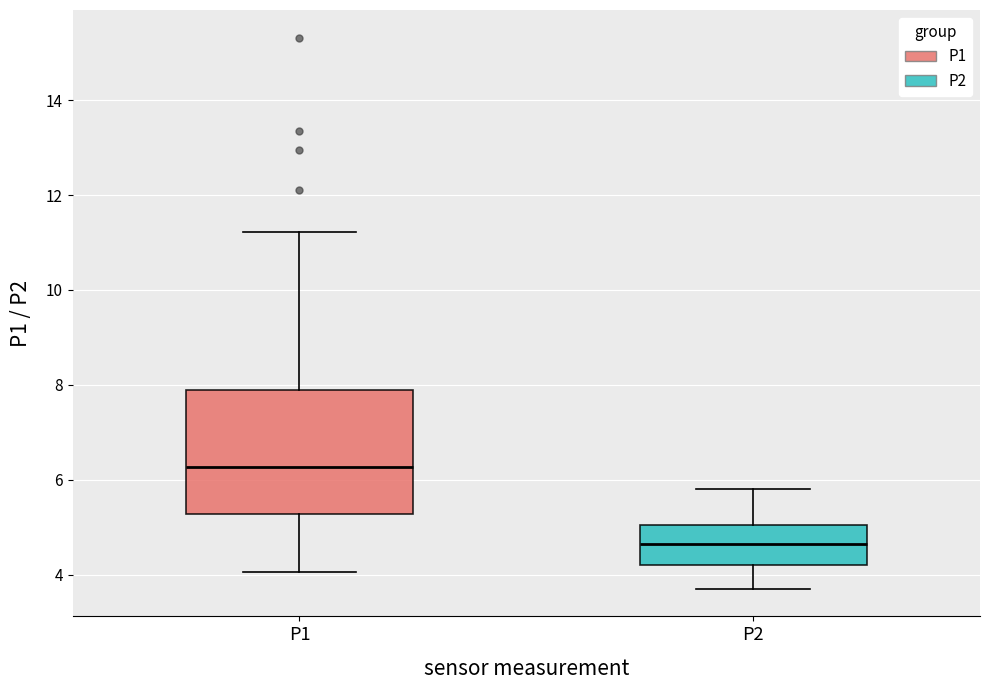

Comparing the boxes themselves (not the whiskers), which one is the tallest?

P1